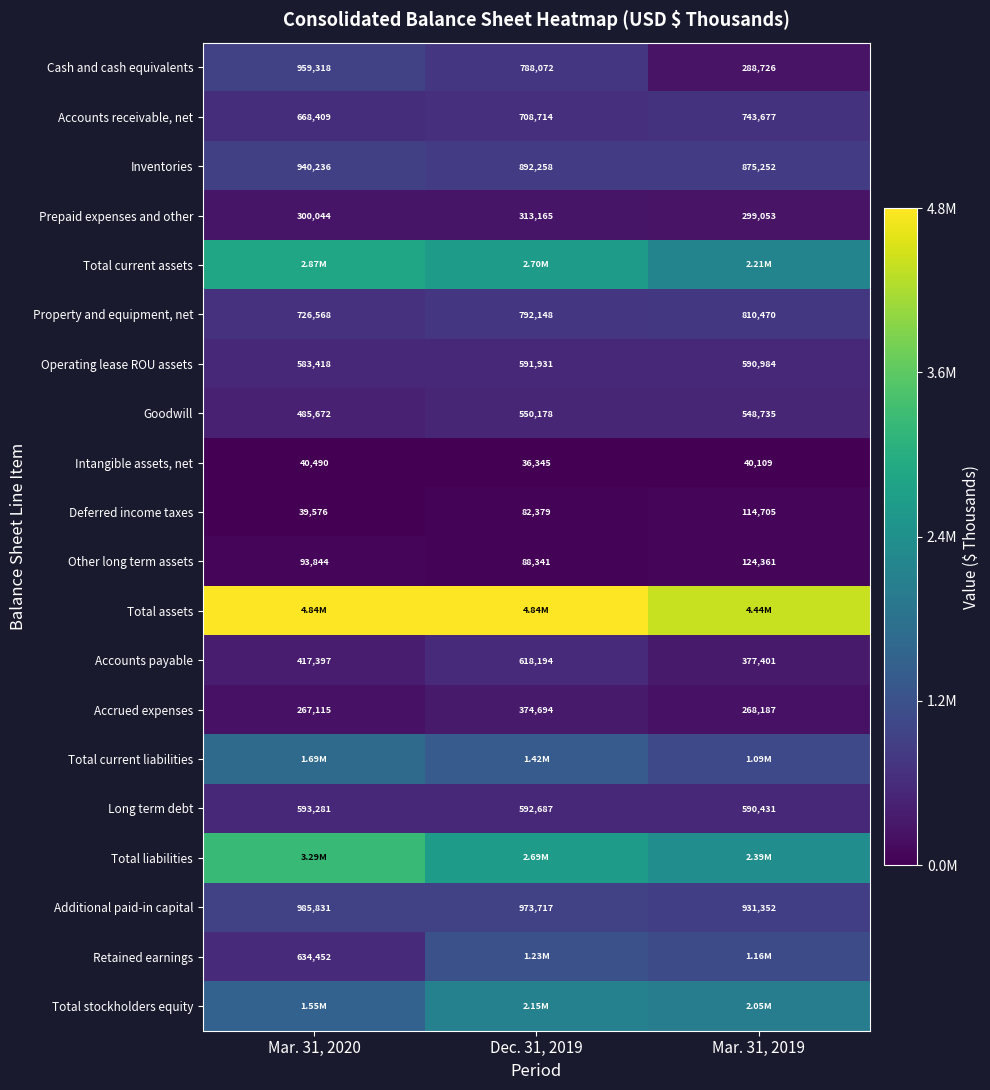

What is the difference between the Prepaid expenses and other values at Dec. 31, 2019 and Mar. 31, 2020?

13121